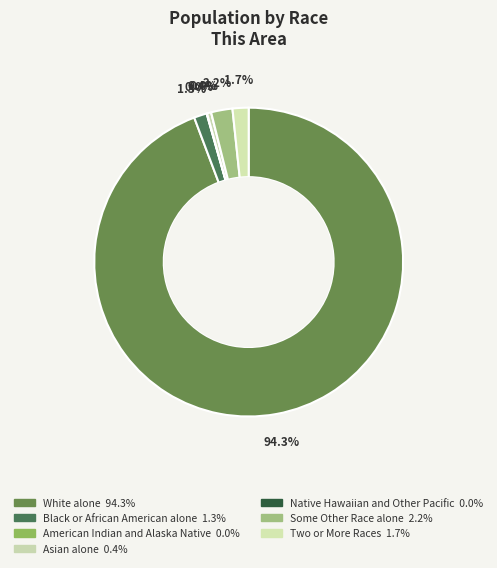

What percentage is NOT represented by White alone?

5.7%